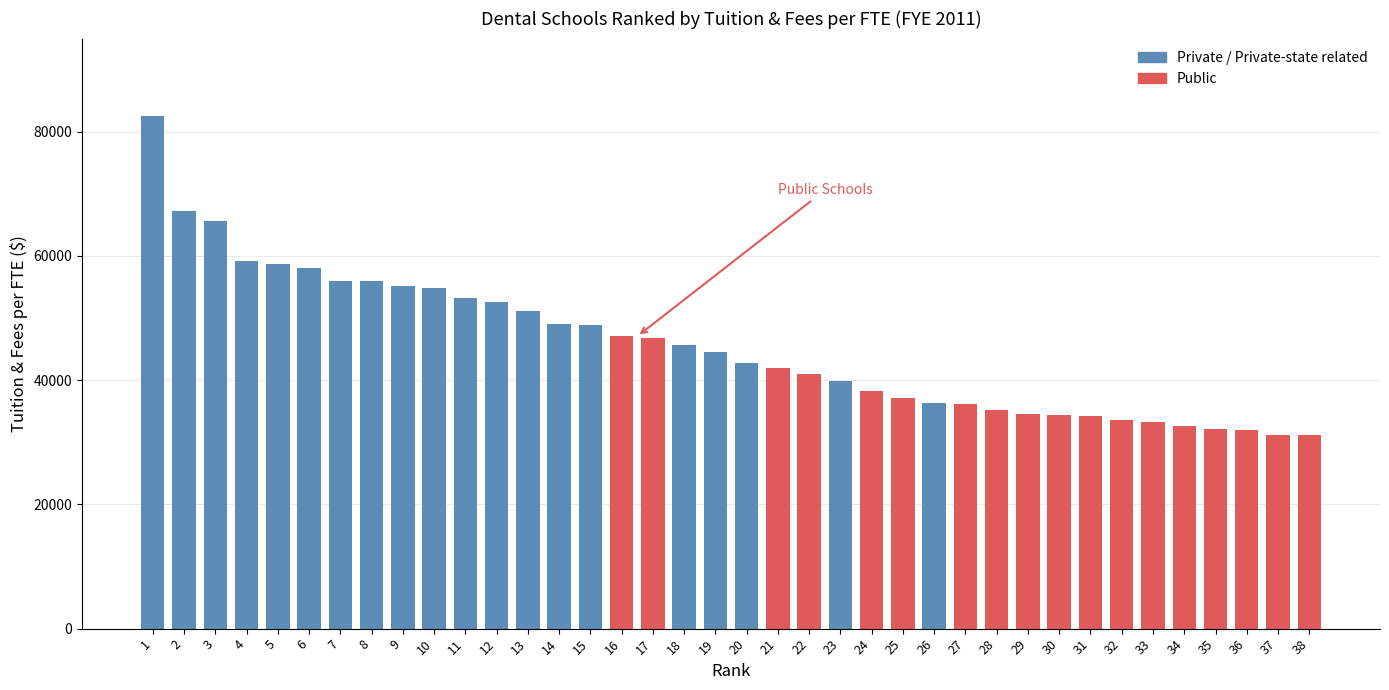

What is the sum of all values?

1730434